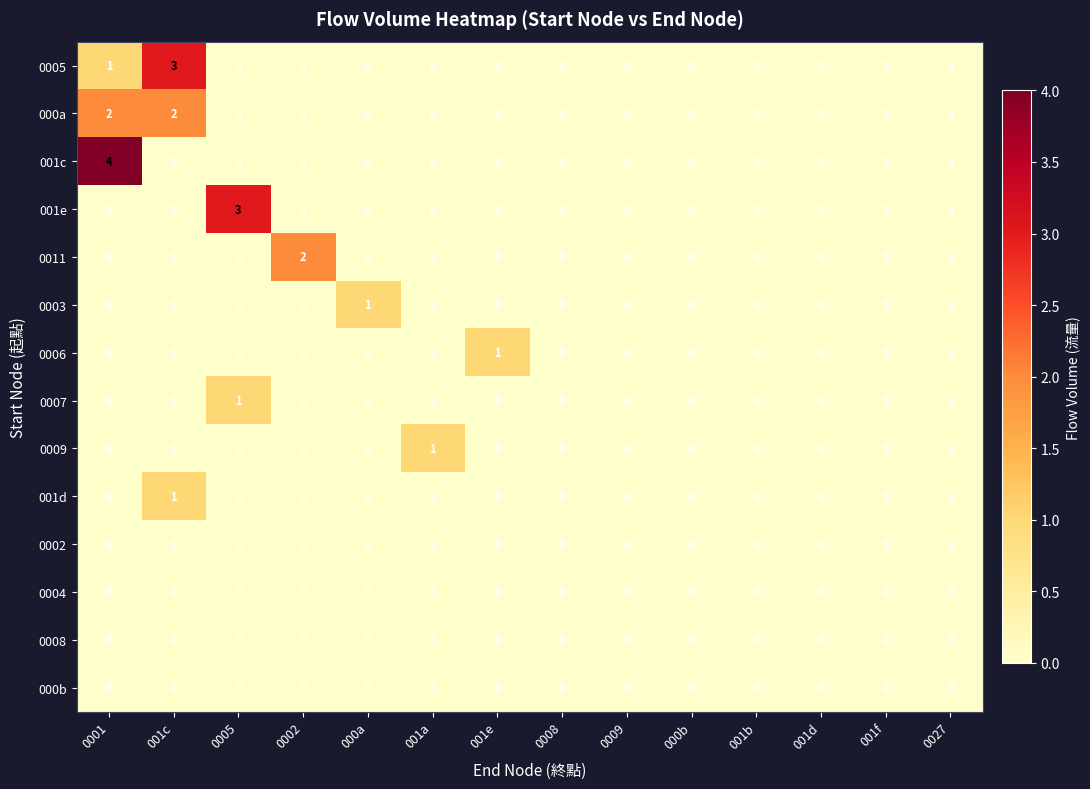

What is the total value across all series at 0002?

2